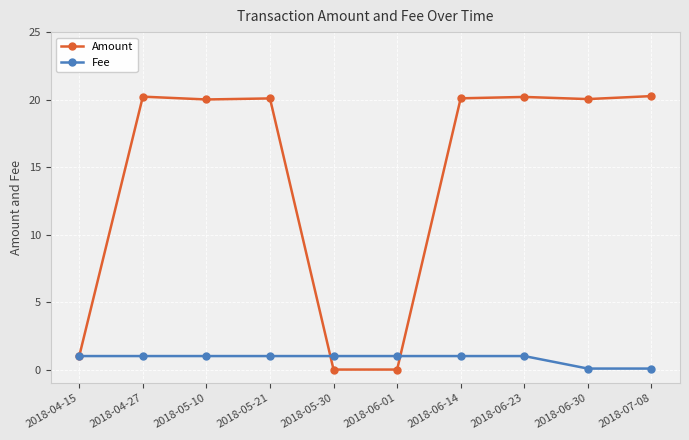

Is the value of Amount at 2018-07-08 greater than the value of Fee at 2018-05-10?

Yes